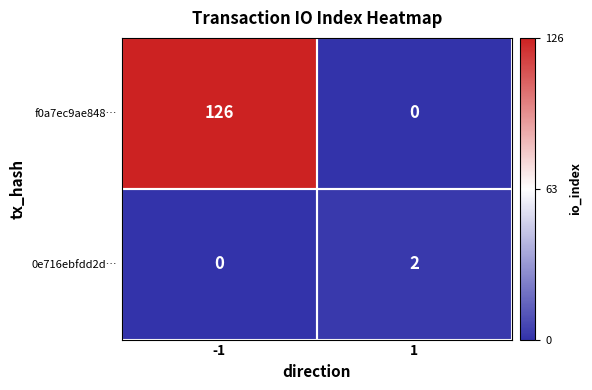

What is the difference between the f0a7ec9ae848… values at 1 and -1?

126